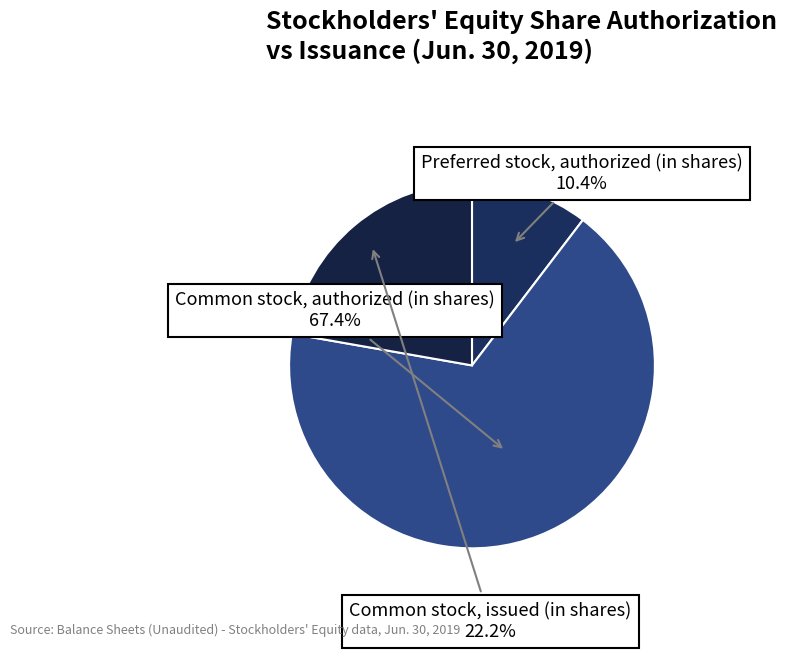

What is the majority slice?

Common stock, authorized (in shares)